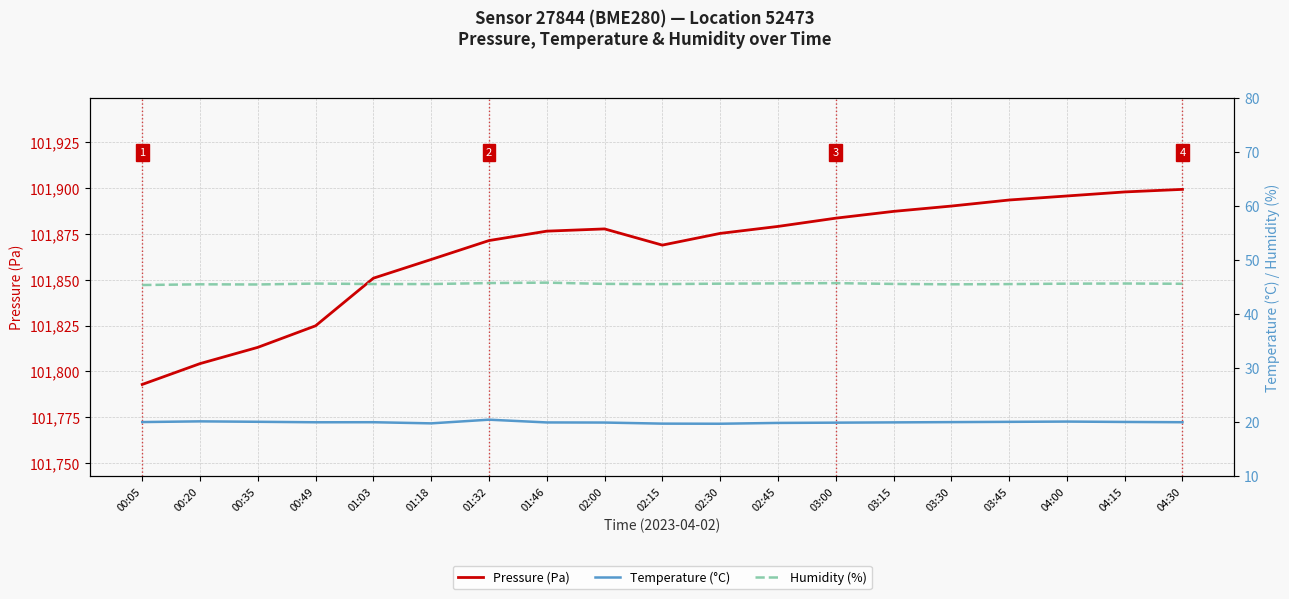

What is the sum of the Temperature (°C) values at 02:15 and 02:30?

39.4